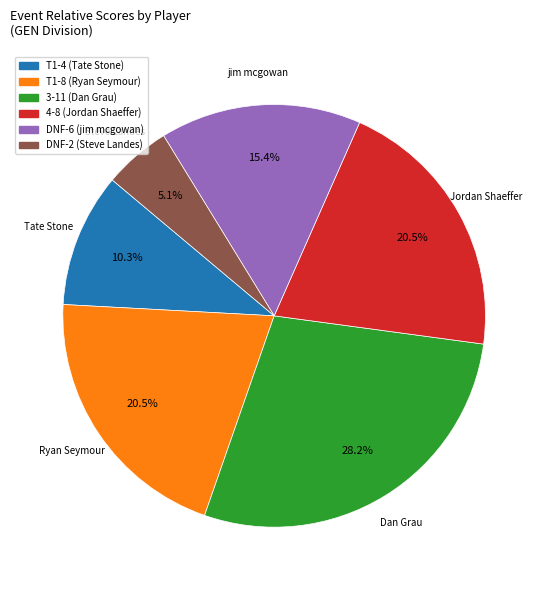

To the nearest percent, what percentage of the pie is Tate Stone?

10%